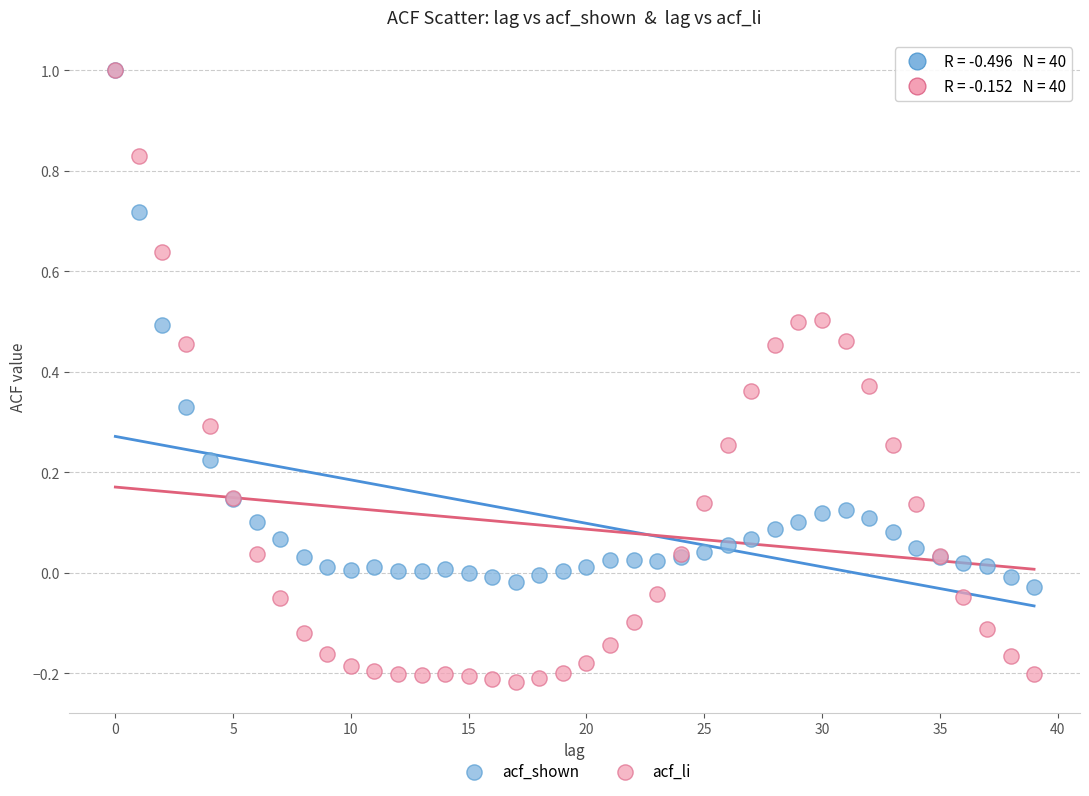

What are all the series names shown in the legend?

acf_shown, acf_li